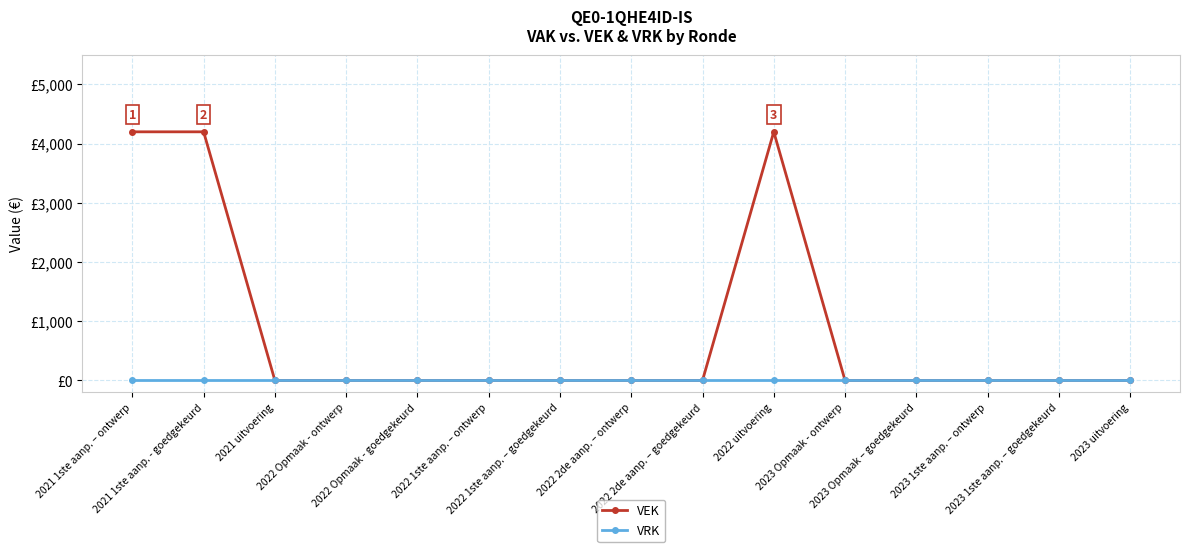

At which category does the chart reach its peak across all series?

2021 1ste aanp. – ontwerp